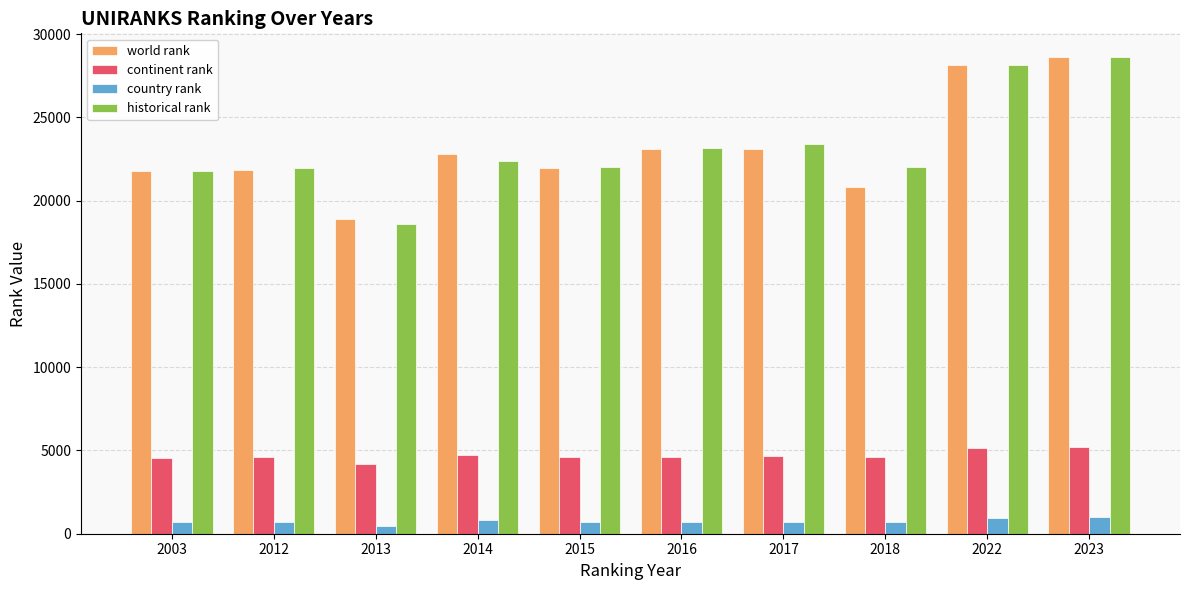

What is the total value across all series at 2014?

50764